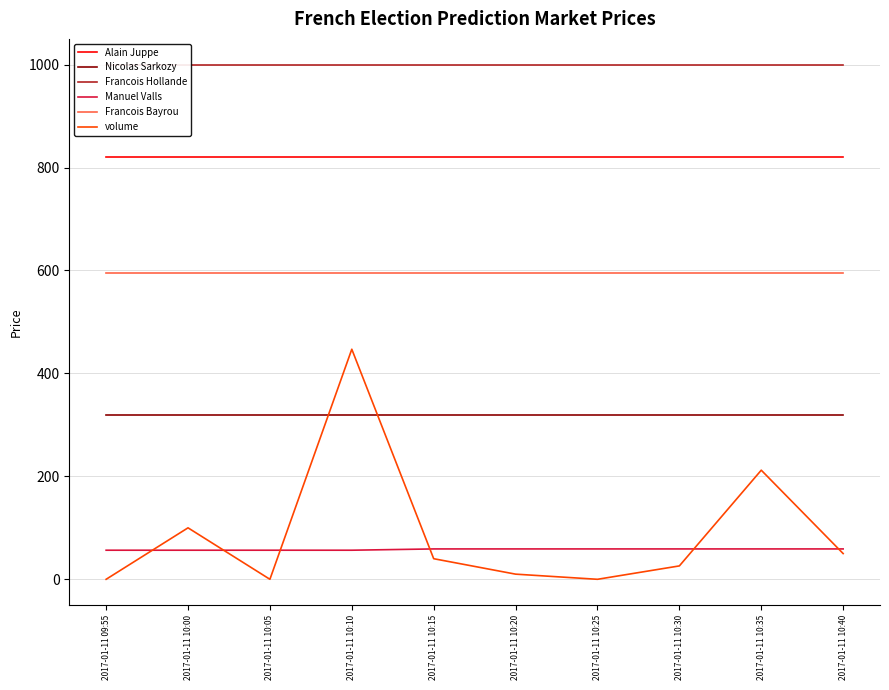

Which category has the highest value across all series?

2017-01-11 09:55